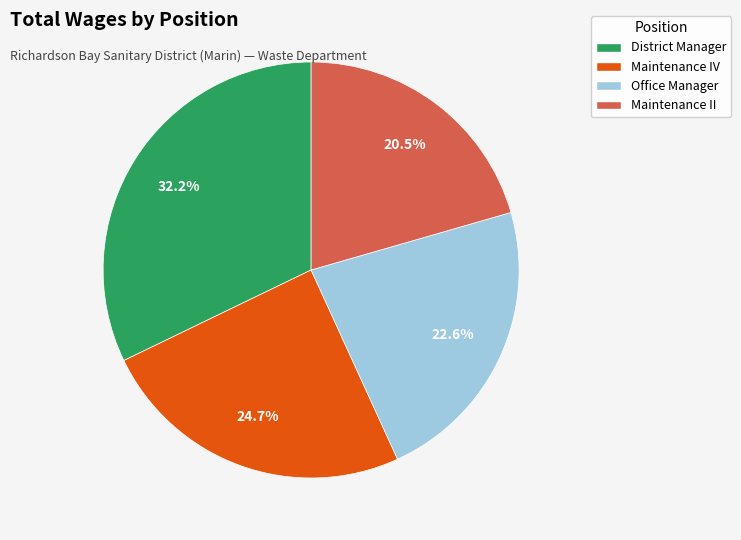

Combined, what portion of the pie is Maintenance II and Maintenance IV?

45.2%